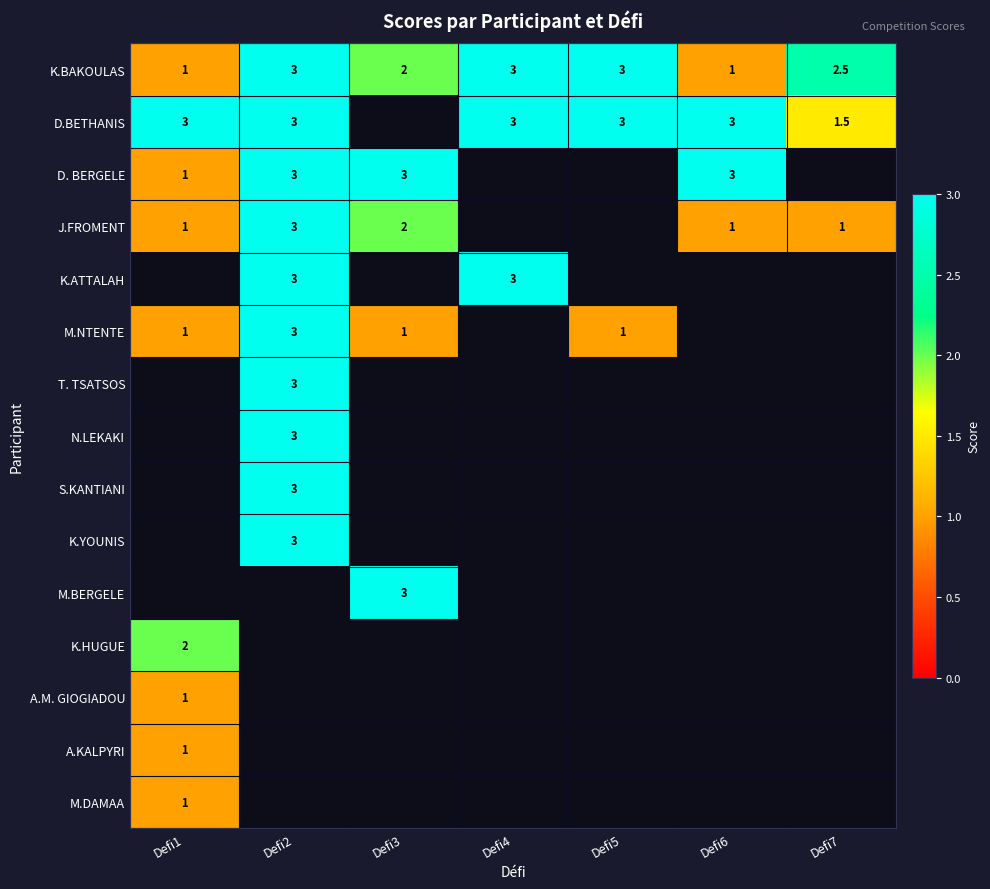

Which has a higher value, Defi3 or Defi2?

Defi2